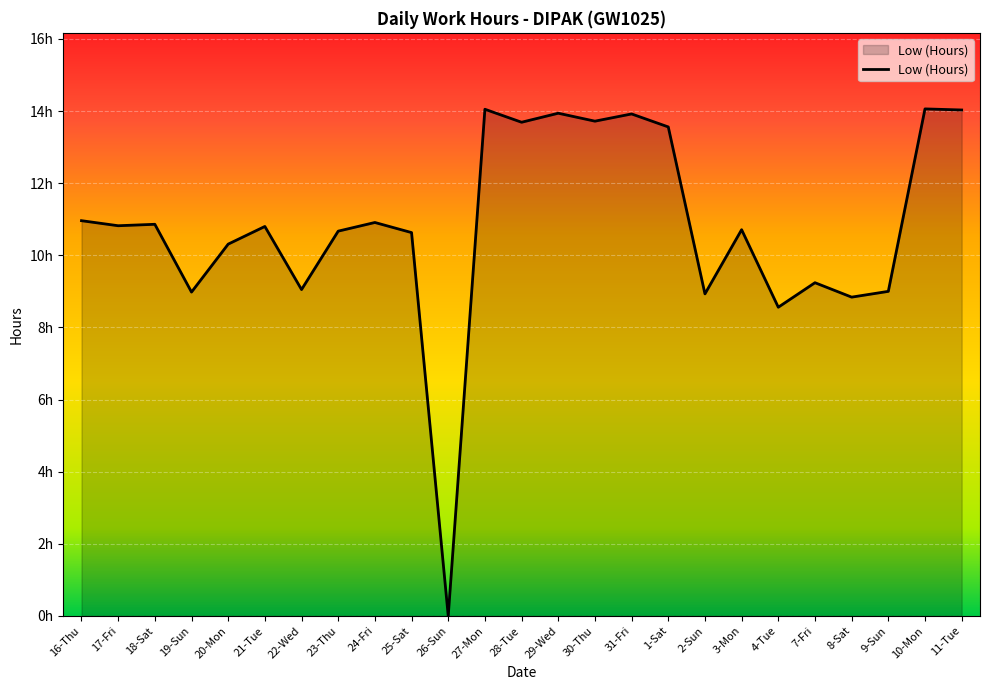

Does the chart display data point markers on the line(s)?

No